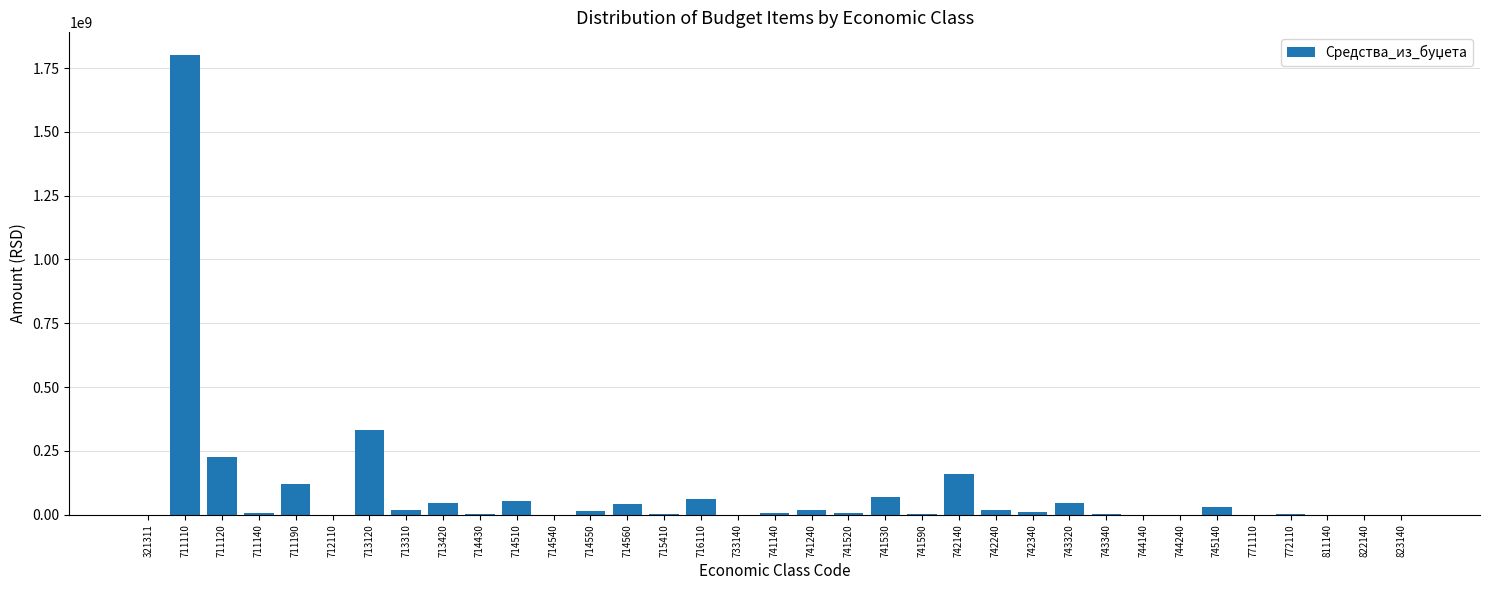

The value at 321311 is 1239868700. True or false?

False